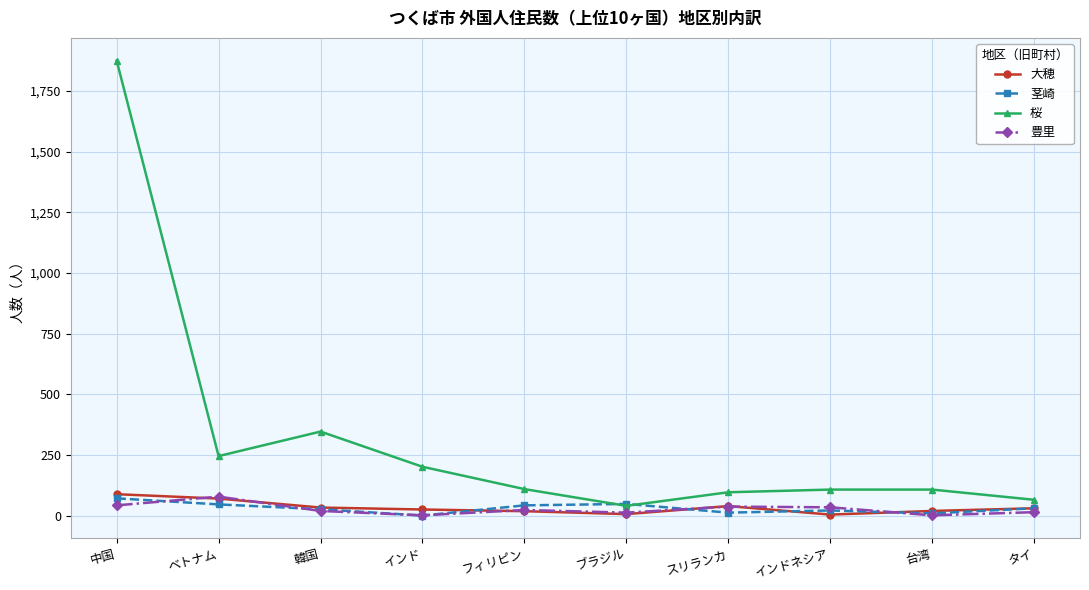

What is the total value across all series at 韓国?

428